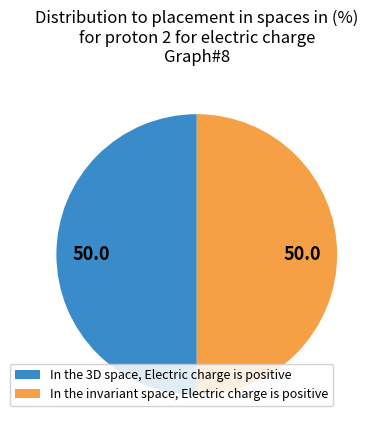

What is the ratio of the value at In the invariant space, Electric charge is positive to the value at In the 3D space, Electric charge is positive?

1.0